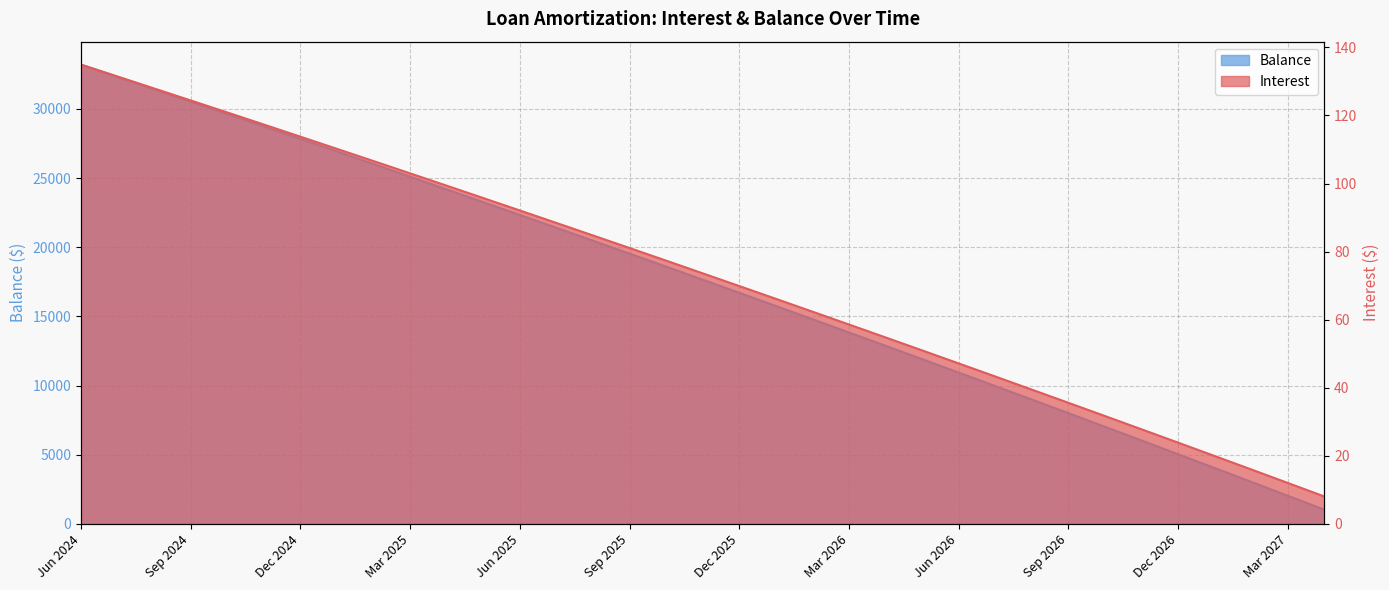

The value of Interest at Apr 2027 is 8.0. True or false?

True